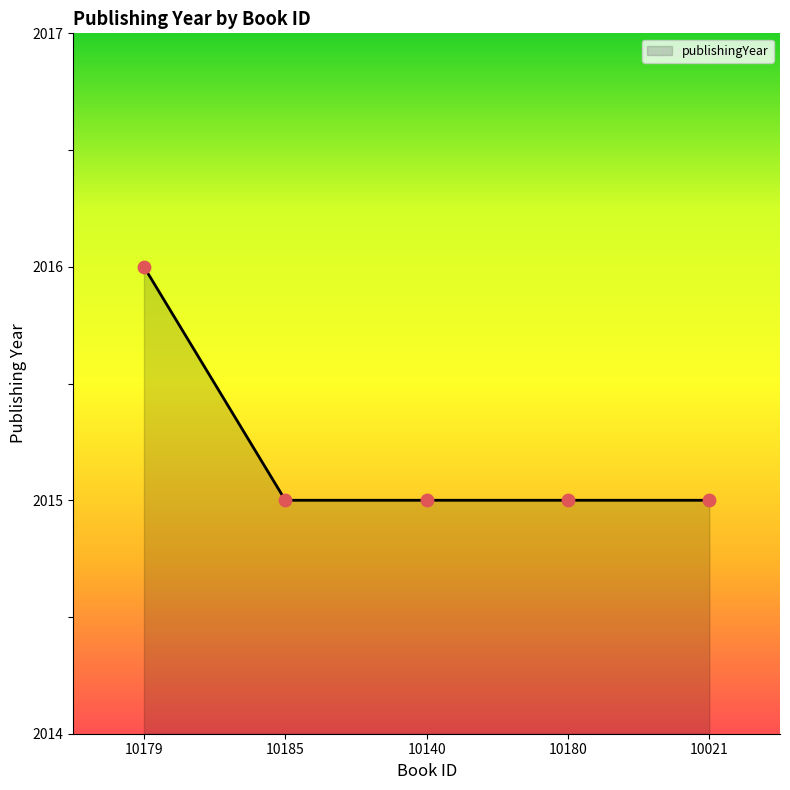

What is the change in value from 10179 to 10021?

-1